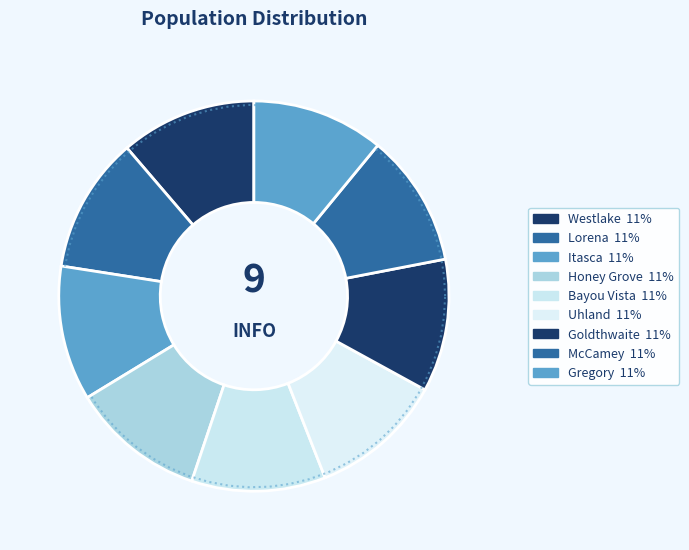

Is there any slice that represents more than half of the pie?

No